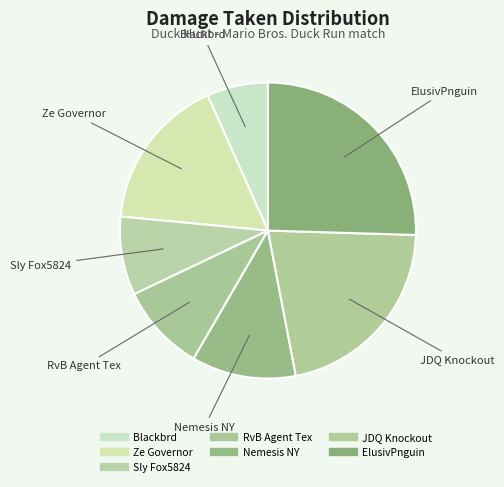

How many slices are in this pie chart?

7